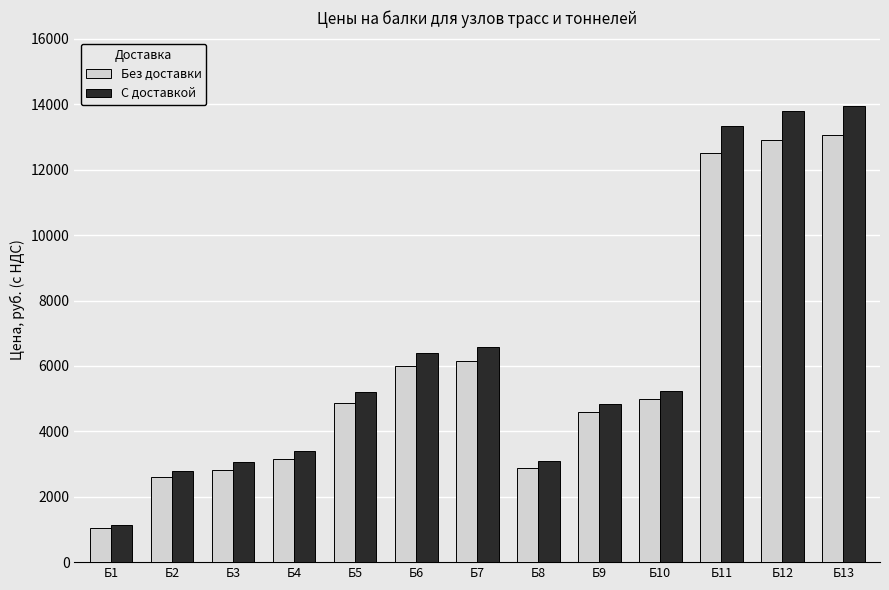

Which series changed the most between Б9 and Б10?

С доставкой